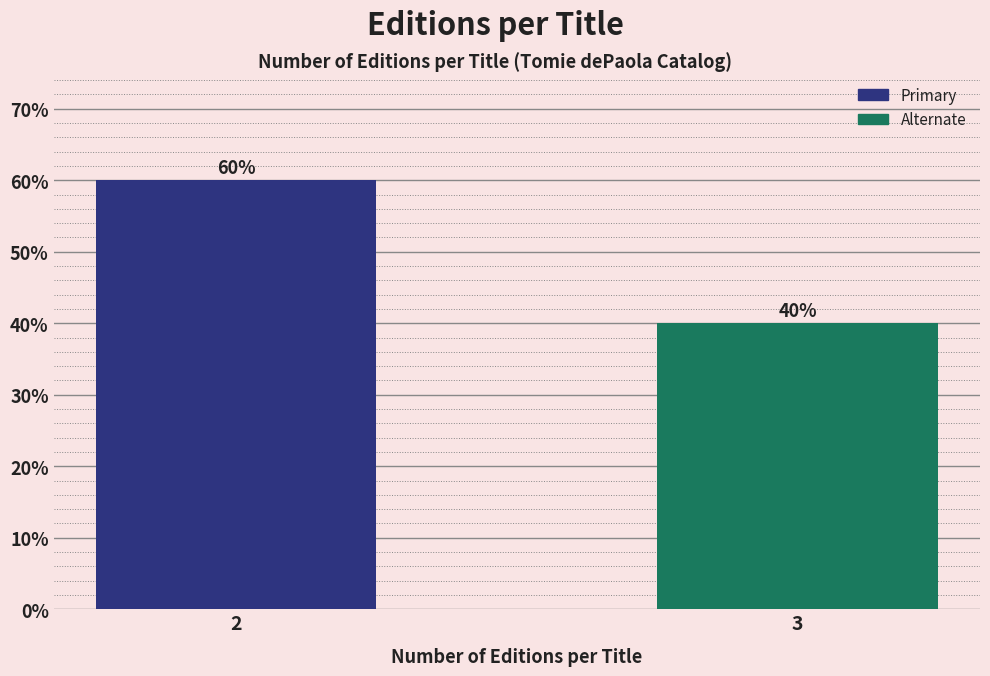

Reading right to left, transcribe all the data shown in this chart.

40	60